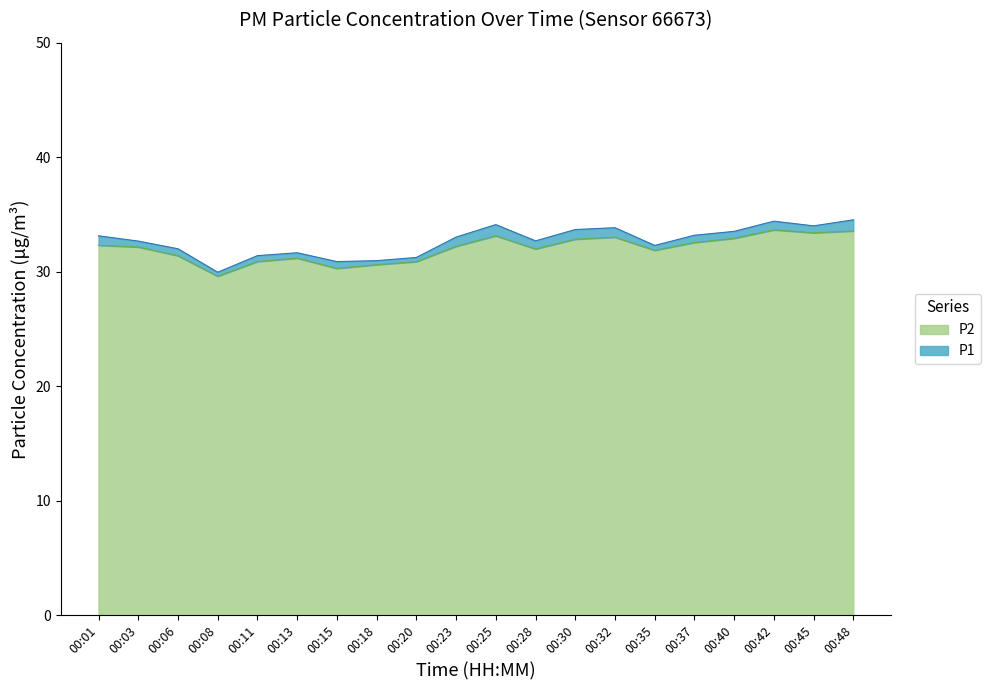

True or false: P2 has a value of 8.7 at 00:20.

False